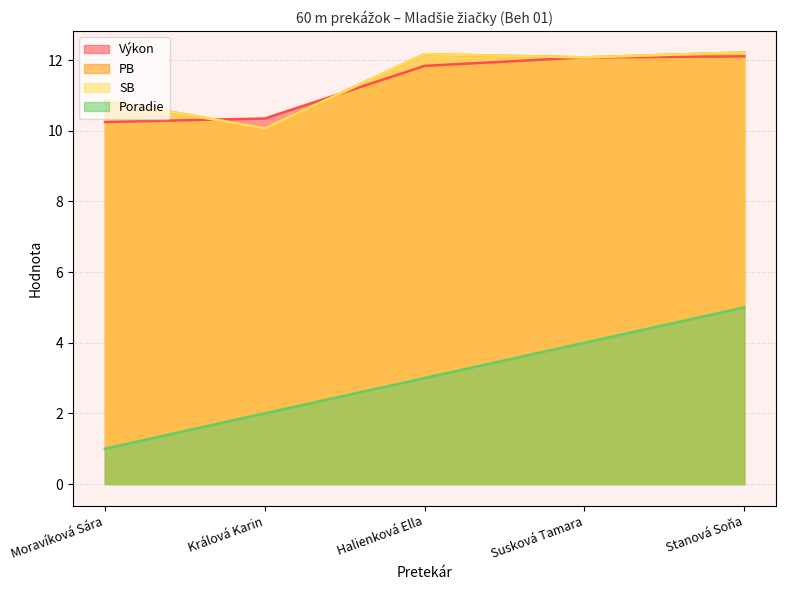

Is the value of SB at Moravíková Sára greater than the value of Poradie at Králová Karin?

Yes